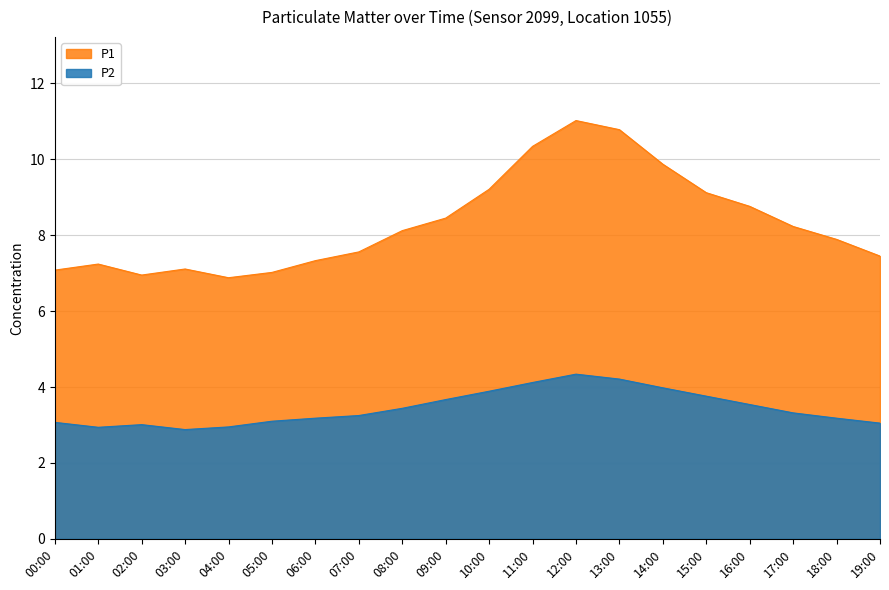

Reading right to left, list all the values displayed in this chart.

P1: 19:00=7.5	18:00=7.9	17:00=8.2	16:00=8.8	15:00=9.1	14:00=9.9	13:00=10.8	12:00=11.0	11:00=10.3	10:00=9.2	09:00=8.4	08:00=8.1	07:00=7.6	06:00=7.3	05:00=7.0	04:00=6.9	03:00=7.1	02:00=7.0	01:00=7.2	00:00=7.1
P2: 19:00=3.0	18:00=3.2	17:00=3.3	16:00=3.5	15:00=3.8	14:00=4.0	13:00=4.2	12:00=4.3	11:00=4.1	10:00=3.9	09:00=3.7	08:00=3.4	07:00=3.2	06:00=3.2	05:00=3.1	04:00=3.0	03:00=2.9	02:00=3.0	01:00=2.9	00:00=3.1